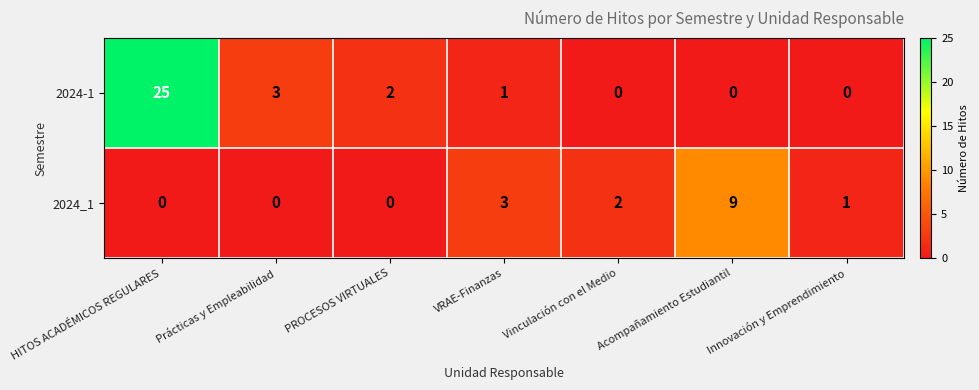

Rank the series by their maximum value, from highest to lowest.

2024-1, 2024_1